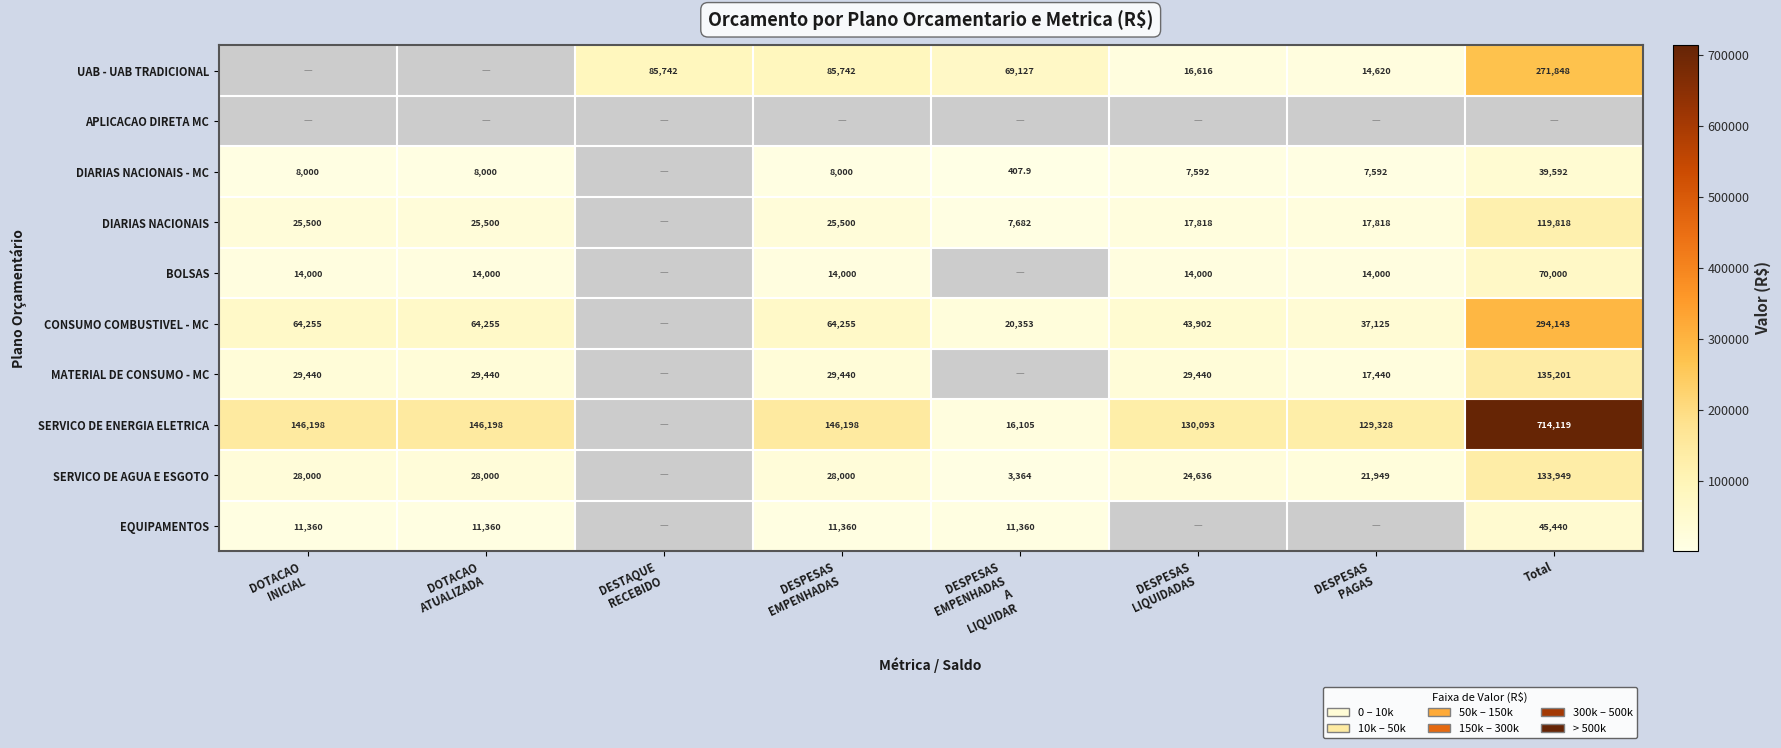

The value of SERVICO DE AGUA E ESGOTO at Total is 133949.0. True or false?

True